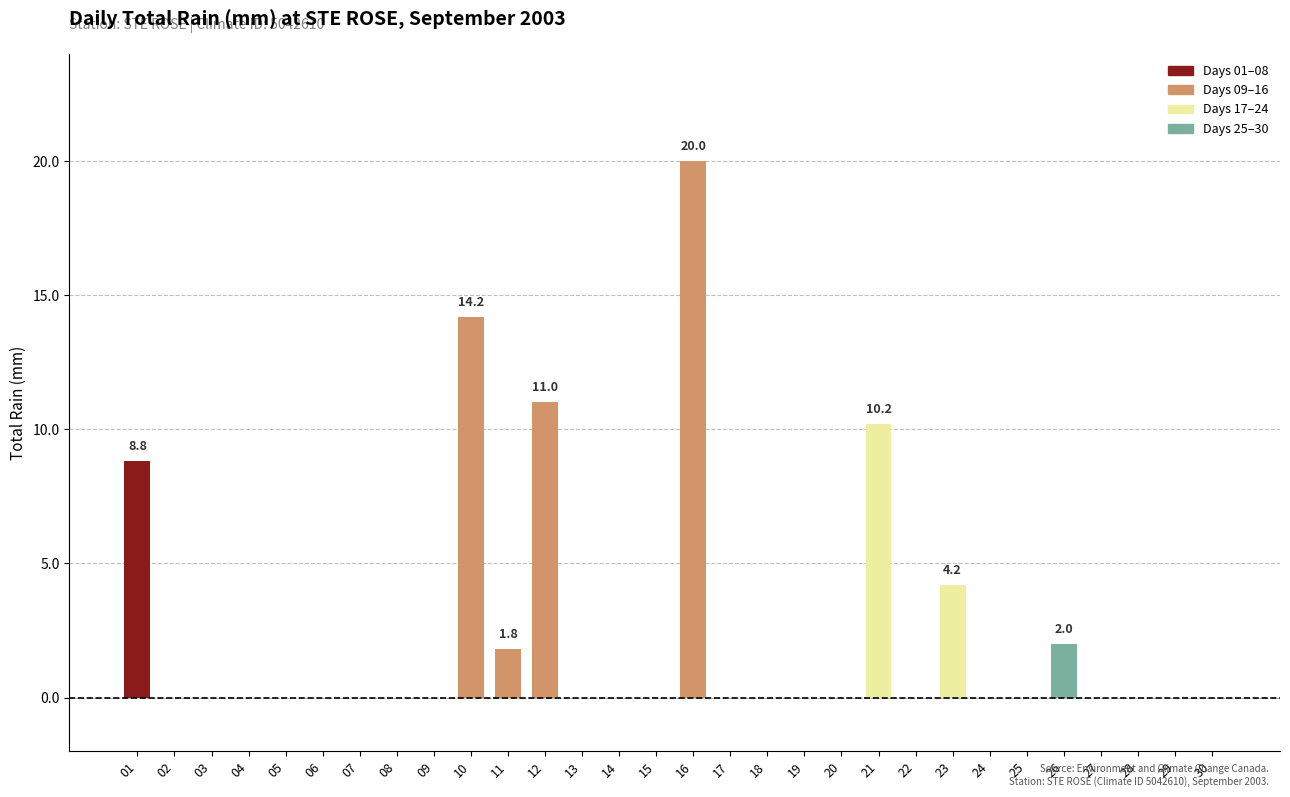

What is the change in value from 12 to 24?

-11.0